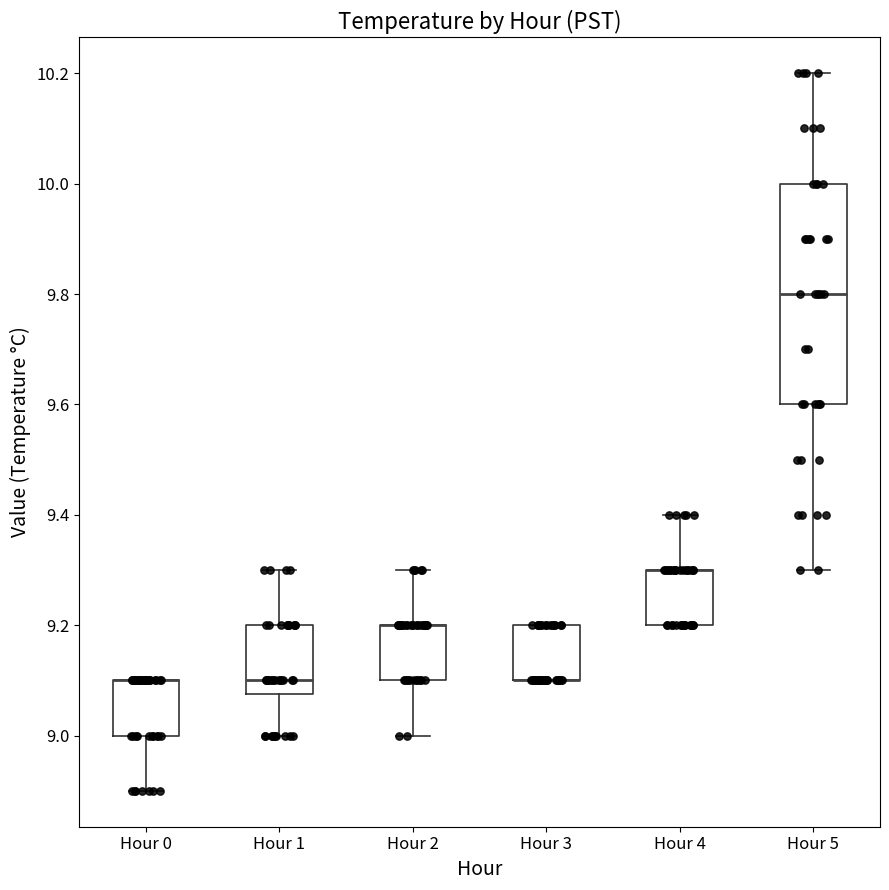

Reading left to right, read every box against the y-axis: the position of its median line, the range the box covers, and the ends of its whiskers. The values are not printed on the chart, so give them approximately, as read against the axis.

Hour 0: median 9.10 (drawn on the box's upper edge), box 9.00 to 9.10, whiskers 8.90 to 9.10
Hour 1: median 9.10, box 9.08 to 9.20, whiskers 9.00 to 9.30
Hour 2: median 9.20 (drawn on the box's upper edge), box 9.10 to 9.20, whiskers 9.00 to 9.30
Hour 3: median 9.10 (drawn on the box's lower edge), box 9.10 to 9.20, whiskers 9.10 to 9.20
Hour 4: median 9.30 (drawn on the box's upper edge), box 9.20 to 9.30, whiskers 9.20 to 9.40
Hour 5: median 9.80, box 9.60 to 10.00, whiskers 9.30 to 10.20